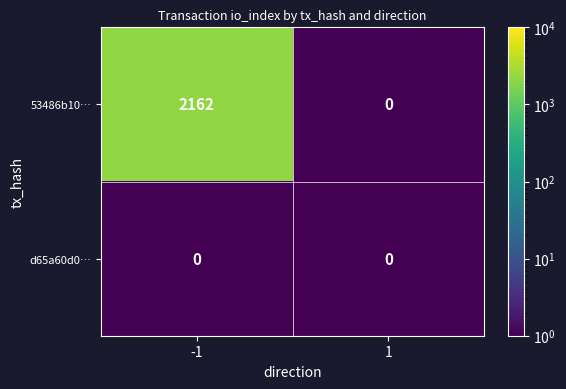

What is the spread (max minus min) of values at -1?

2162